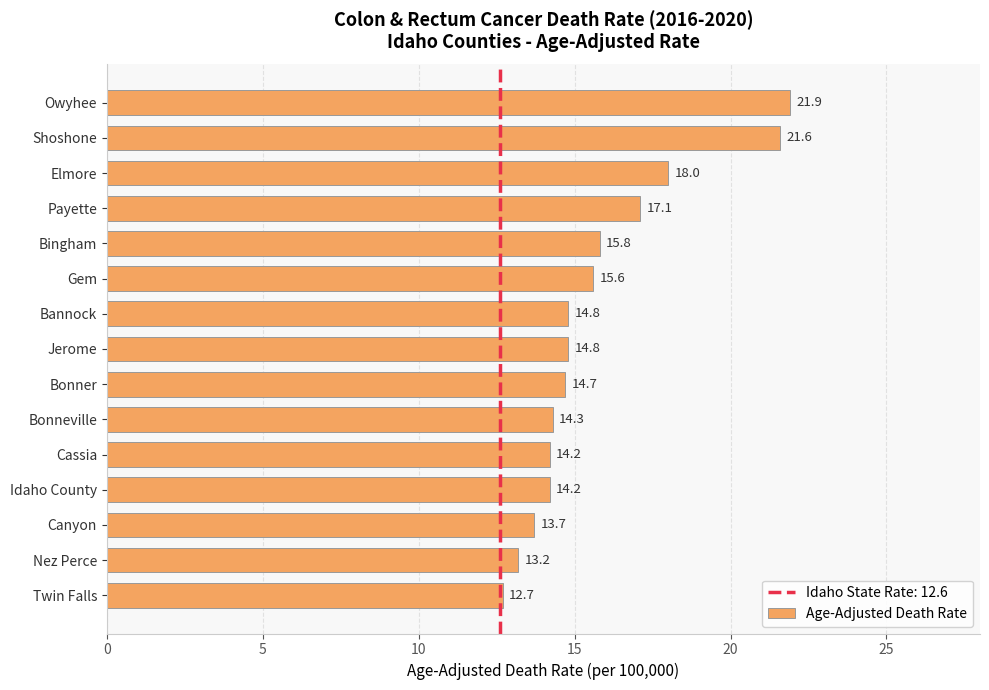

What value does the data have at Jerome?

14.8